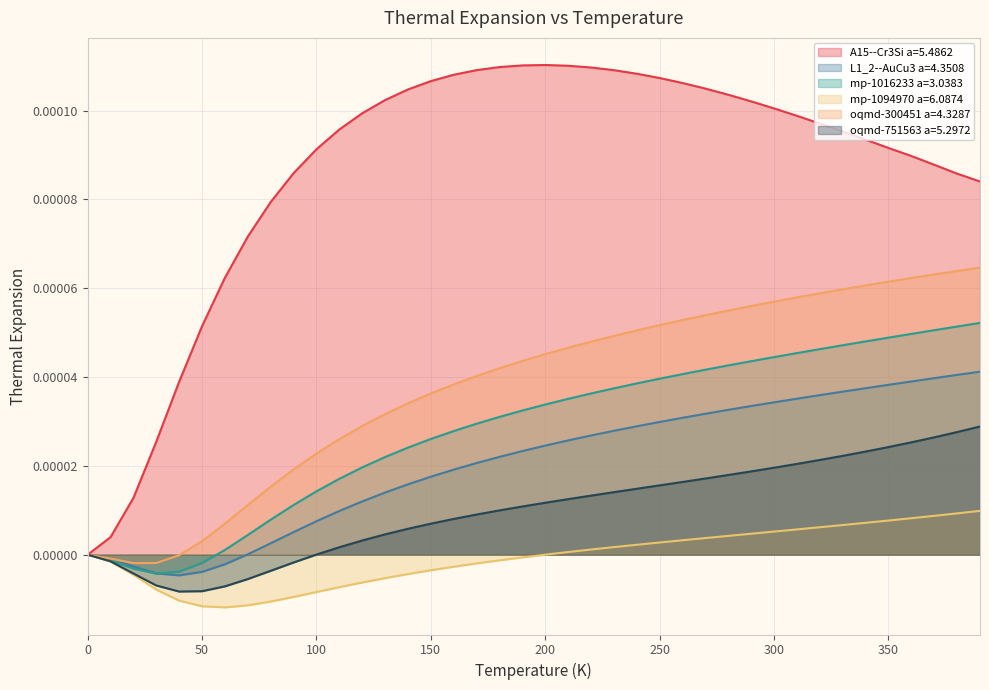

How many lines are shown in the chart?

6